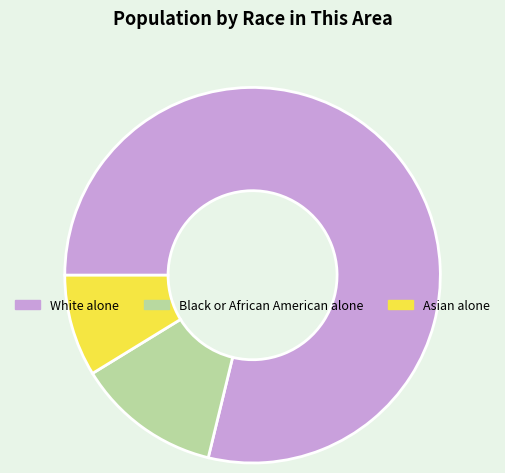

Does White alone account for over 50% of the chart?

Yes